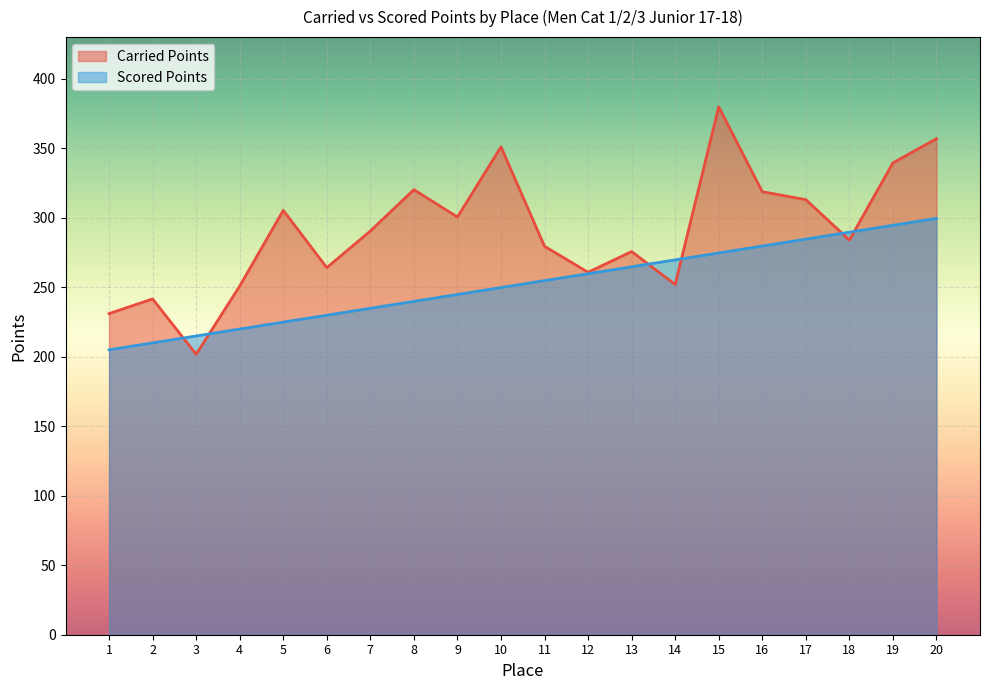

At which label does Carried Points reach its minimum?

3